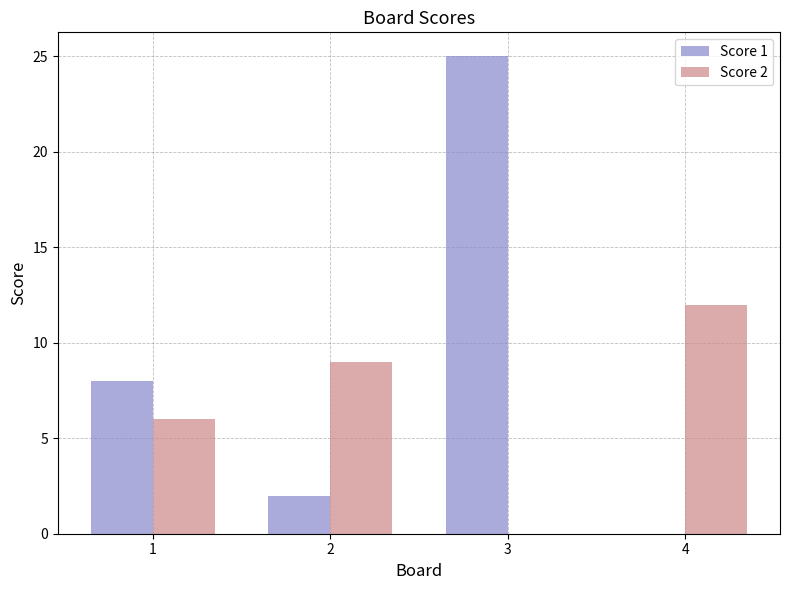

What is the greatest value displayed?

25